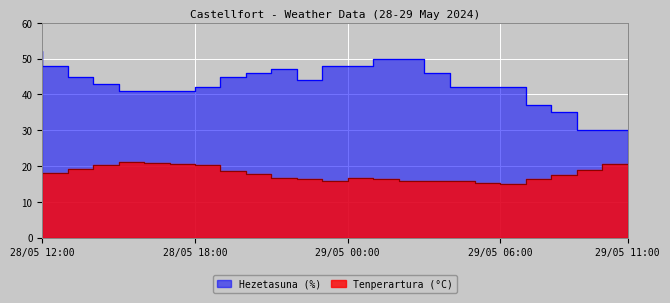

Rank the series at 28/05 16:00 from highest to lowest value.

Hezetasuna (%), Tenperartura (°C)